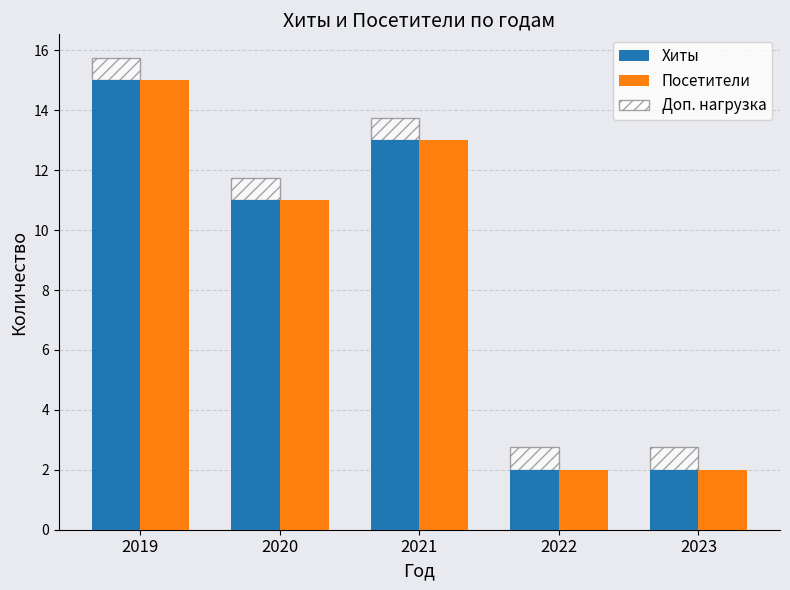

Is it true that Доп. нагрузка equals 1.1 at 2022?

False